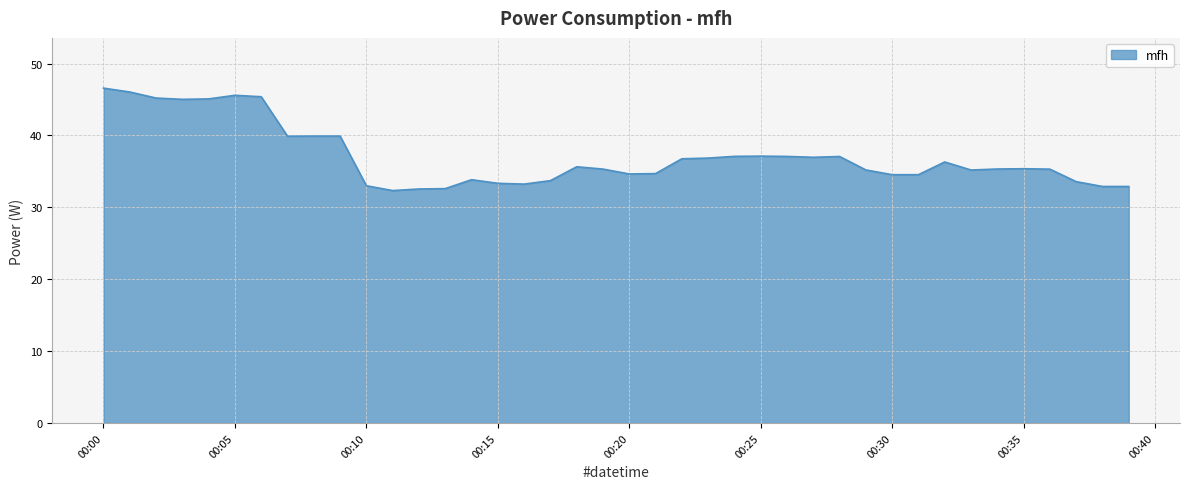

What is the smallest value displayed?

32.3